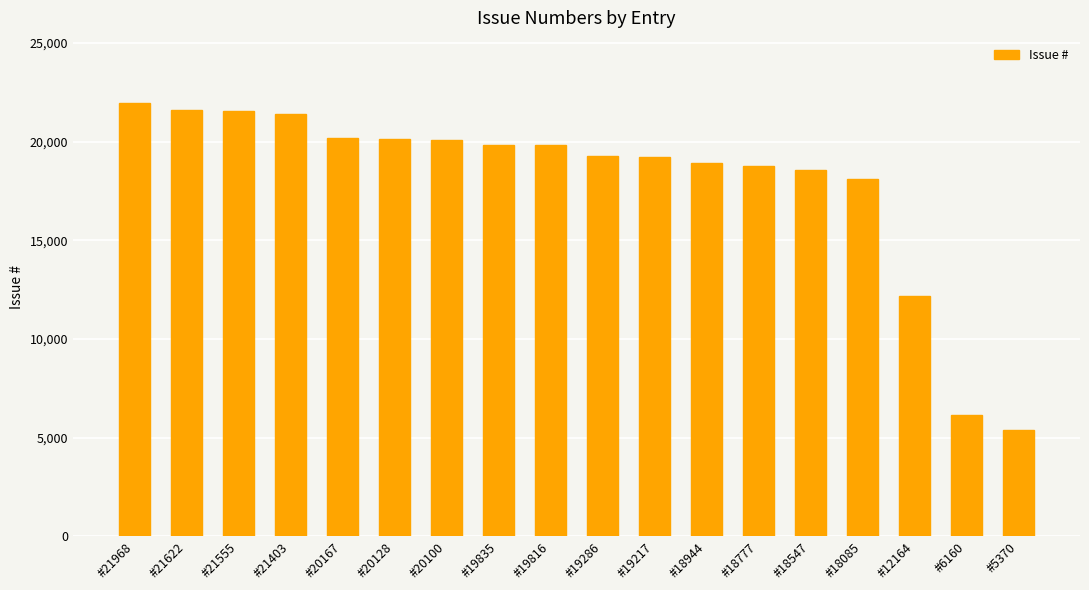

What is the change in value from #20128 to #19217?

-911